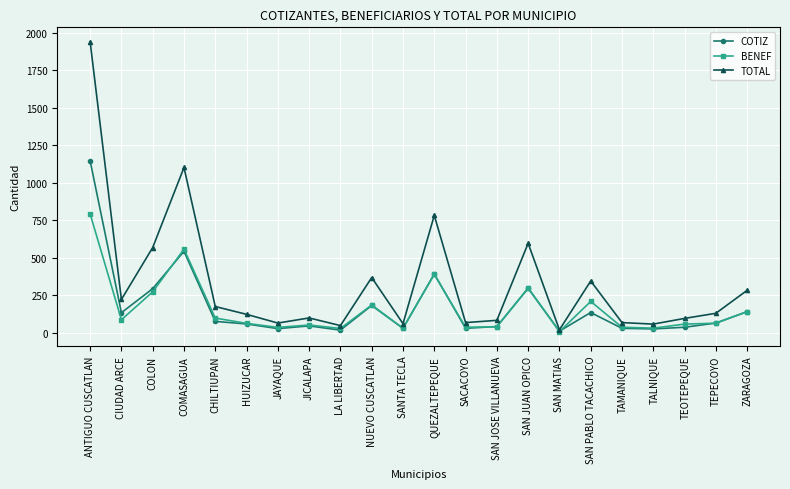

How many categories are shown in the chart?

22